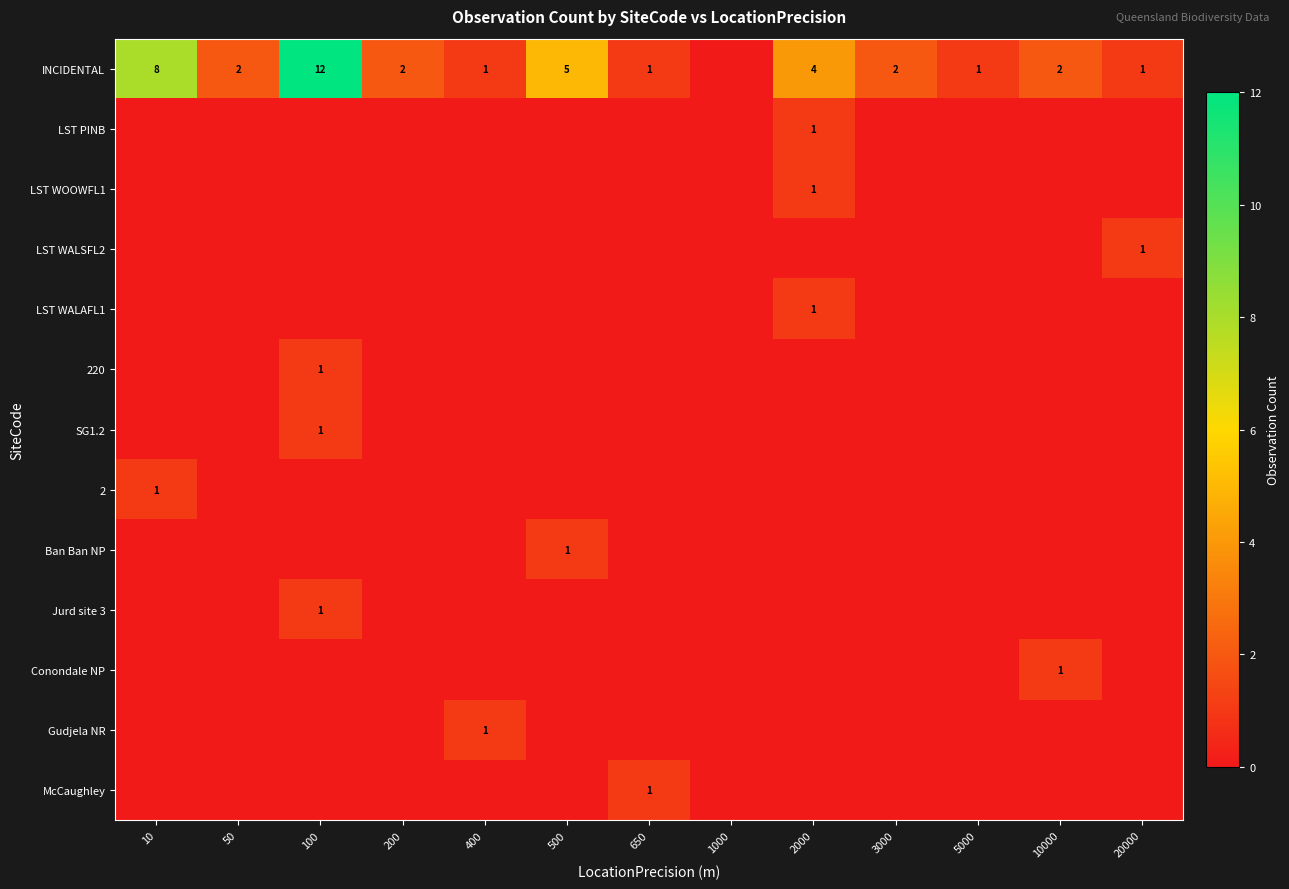

Is the value of SG1.2 at 50 greater than the value of 2 at 5000?

No